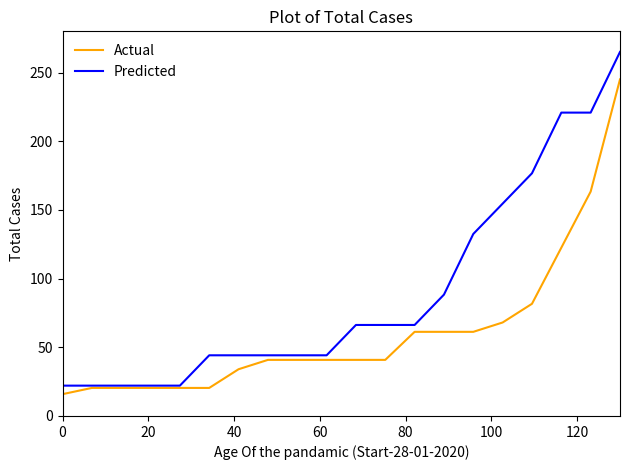

What is the minimum value for Actual?

15.9